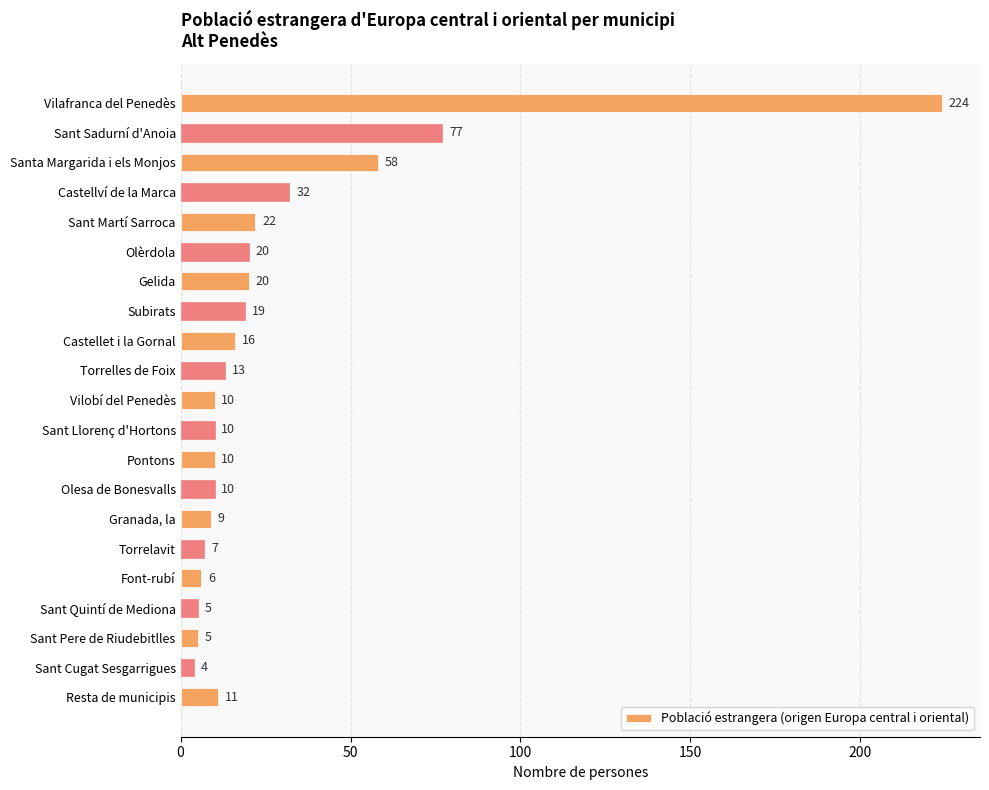

What is the difference between the values at Subirats and Torrelles de Foix?

6